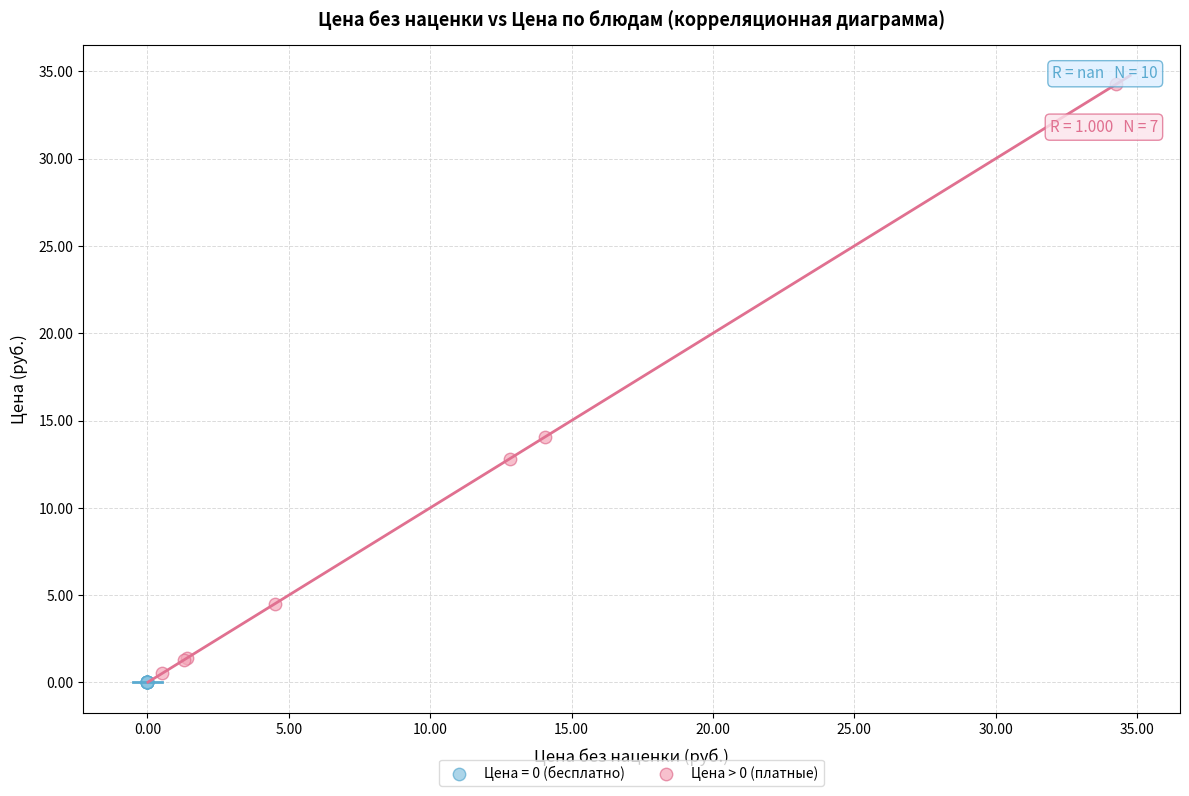

Which series contains the highest Y value?

Цена > 0 (платные)